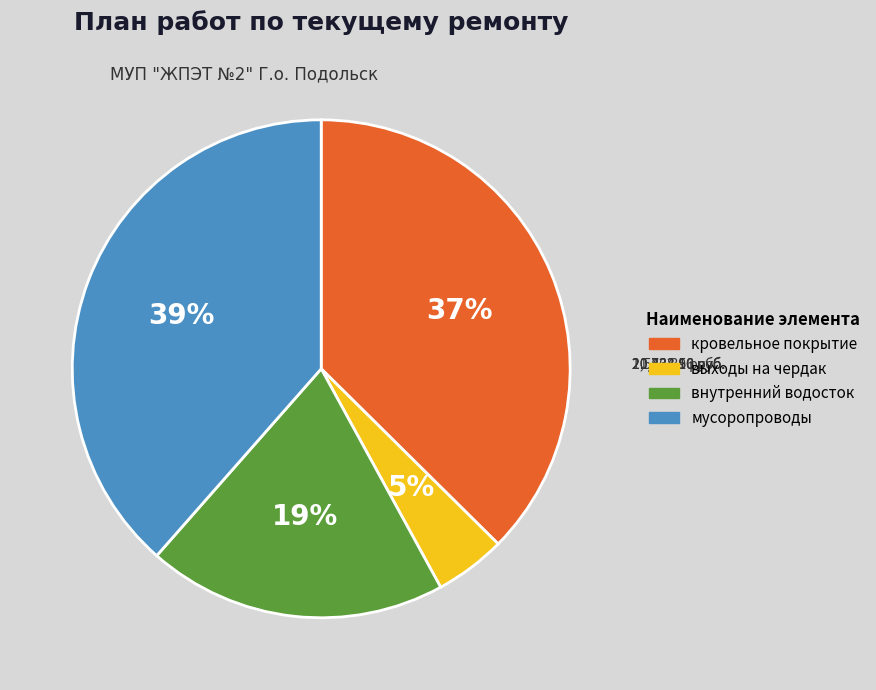

Rank the categories by value from lowest to highest.

выходы на чердак, внутренний водосток, кровельное покрытие, мусоропроводы